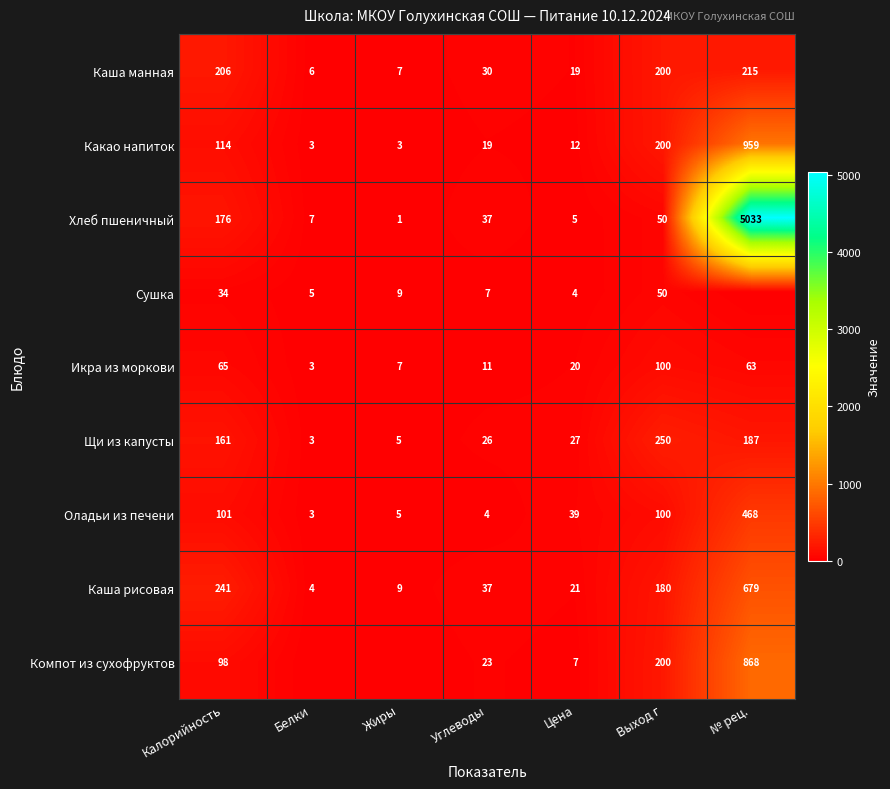

The value of Икра из моркови at Цена is 20. True or false?

True